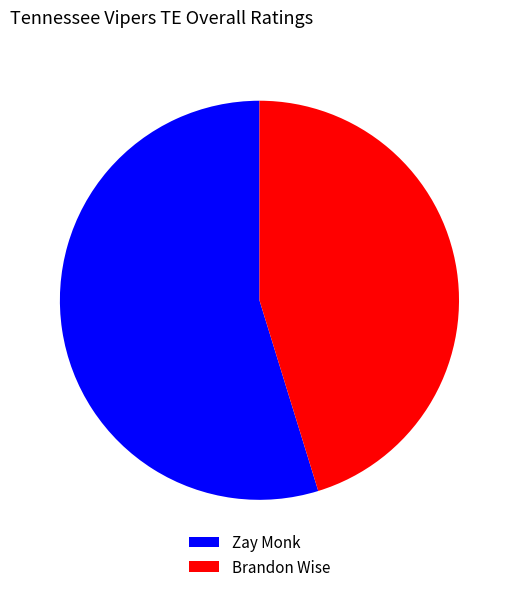

Rank the categories by value from lowest to highest.

Brandon Wise, Zay Monk